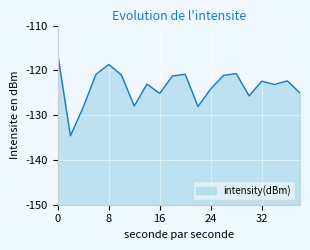

Is it true that the value at 20 is -120.9?

True